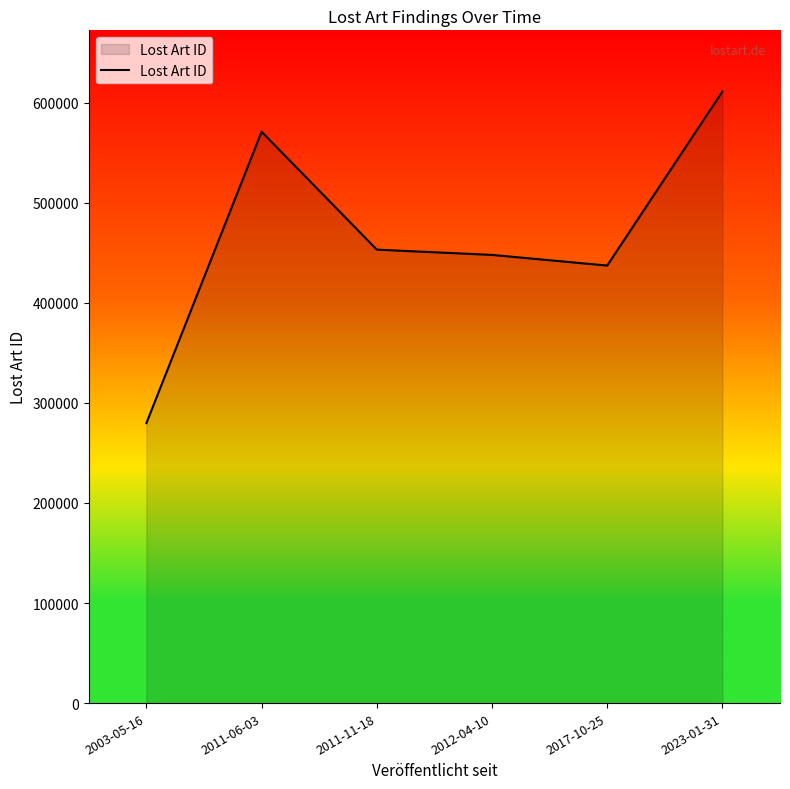

Reading right to left, what are all the values shown in this chart?

2023-01-31=611197	2017-10-25=437233	2012-04-10=447888	2011-11-18=453160	2011-06-03=570970	2003-05-16=279757